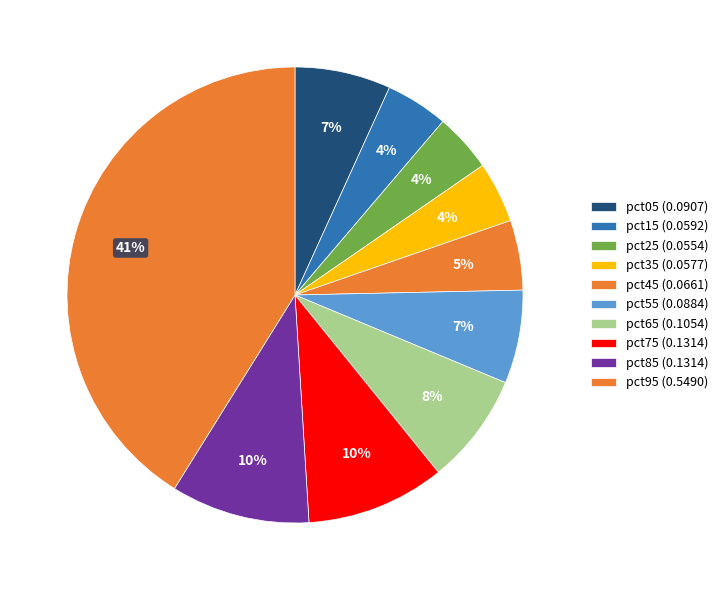

Rank the categories by value from highest to lowest.

pct95, pct75, pct85, pct65, pct05, pct55, pct45, pct15, pct35, pct25